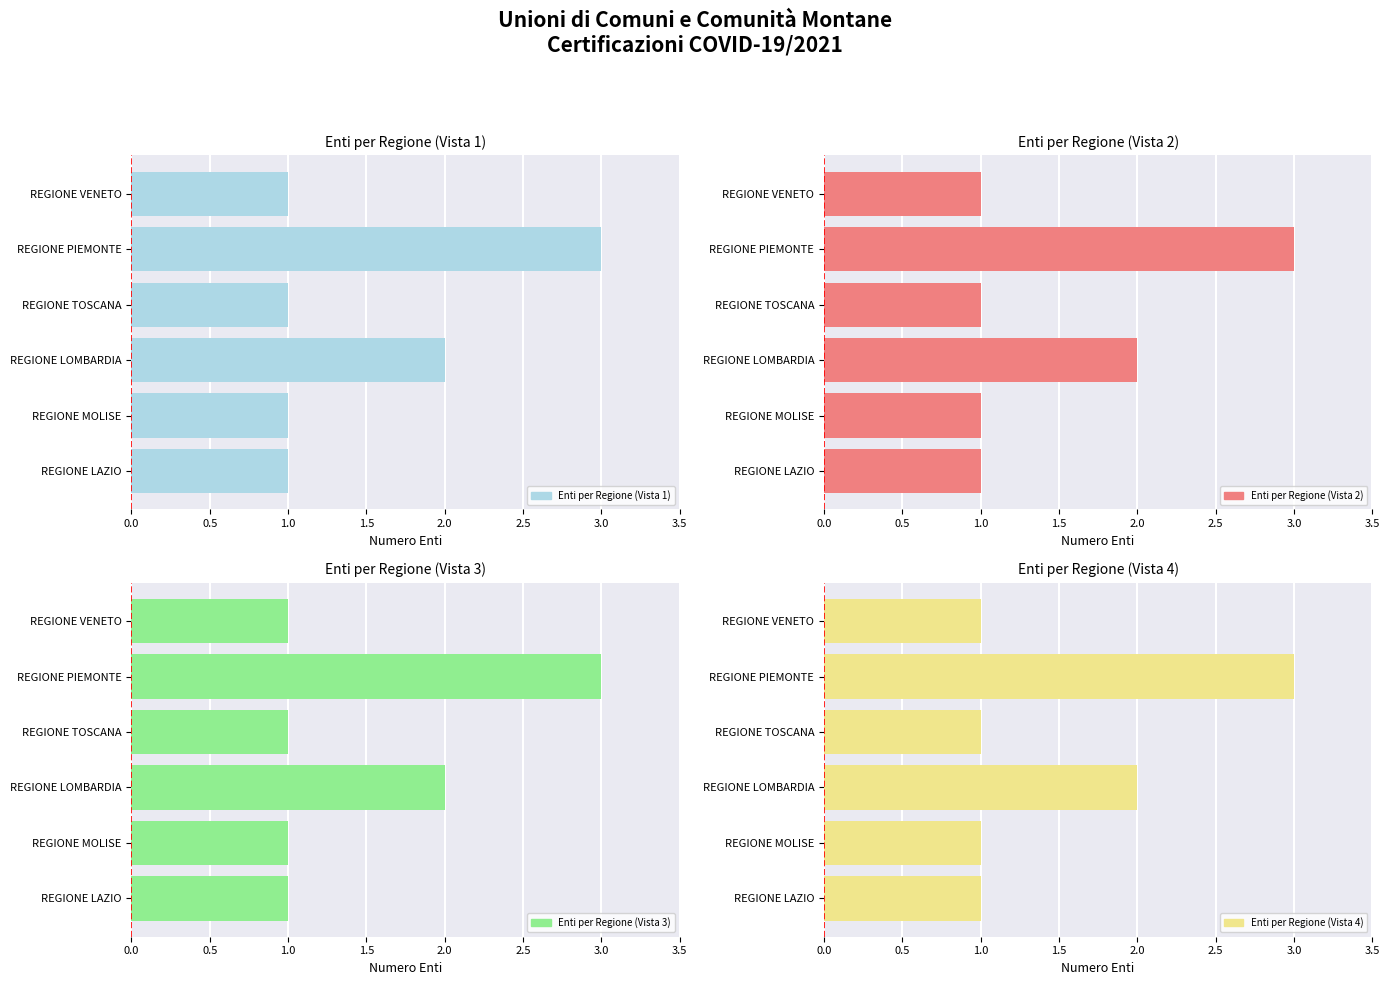

Is it true that Enti per Regione (Vista 3) equals 2 at REGIONE LOMBARDIA?

True